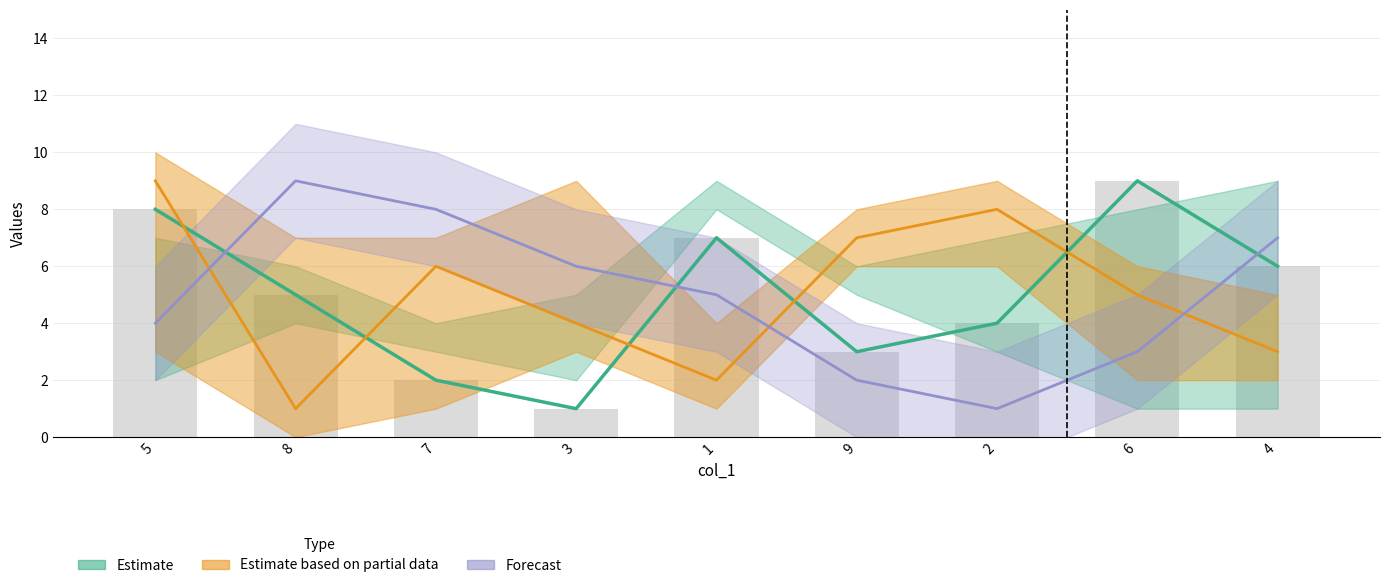

What is the difference between the col_9 values at 5 and 4?

3